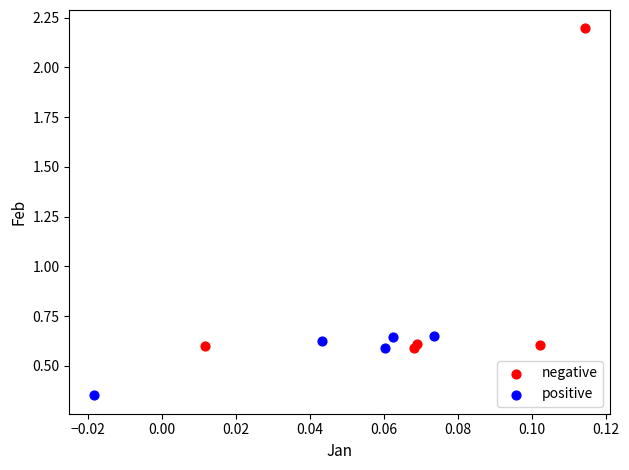

Which series reaches the maximum Y coordinate?

negative